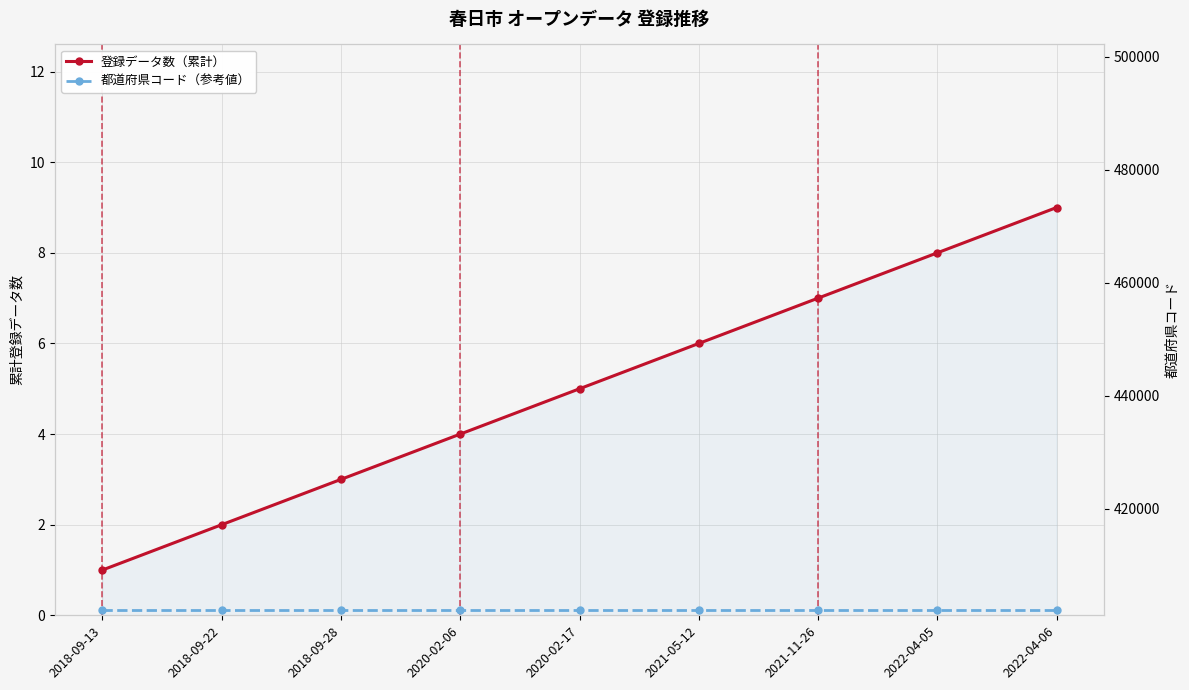

True or false: 都道府県コード（参考値） and 登録データ数（累計） intersect in this chart.

False